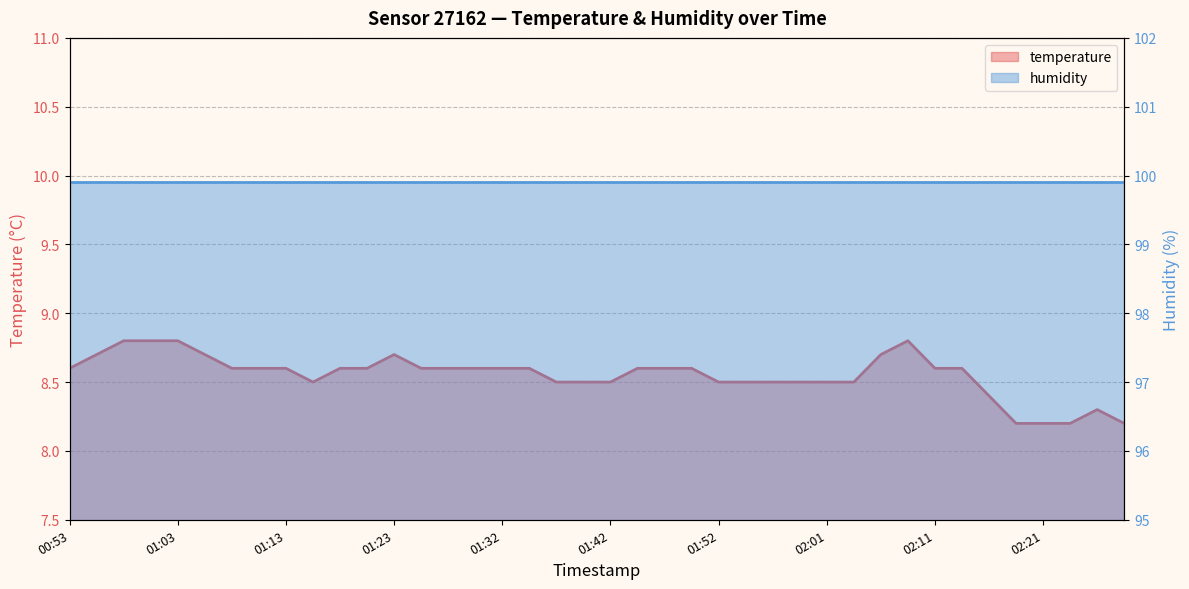

The value at 01:05 is 8.7. True or false?

True